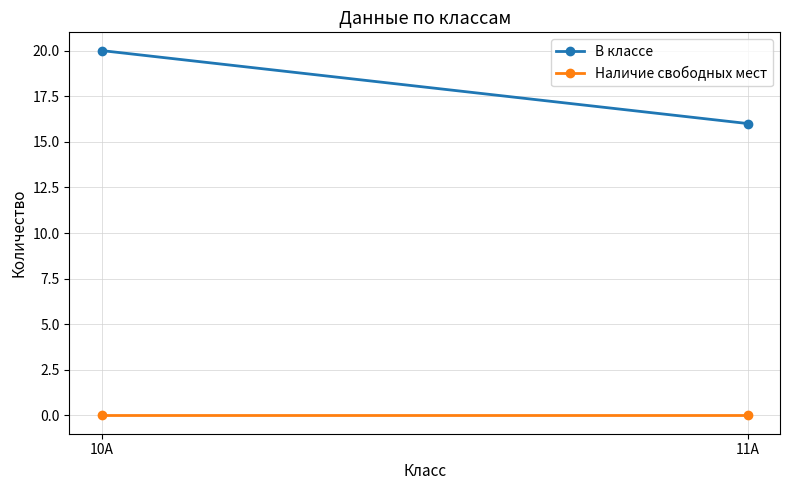

What is the total value across all series at 10А?

20